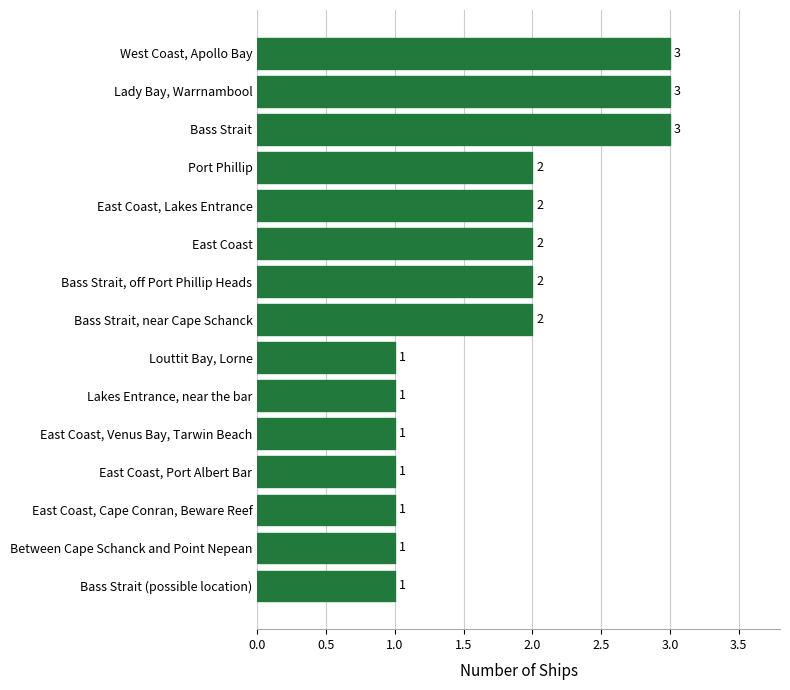

Are the bars horizontal?

Yes